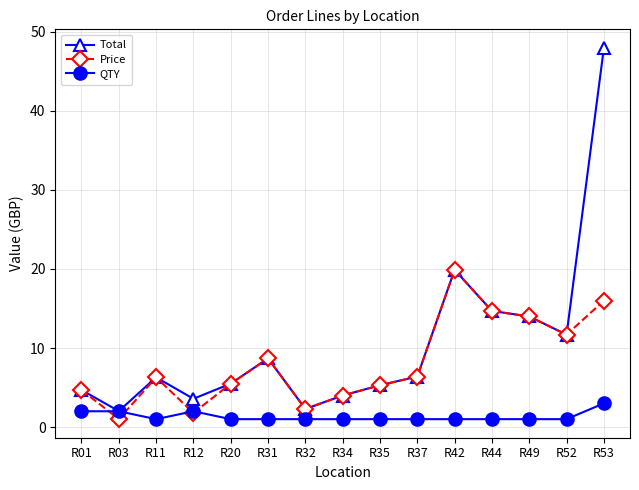

What is the spread (max minus min) of values at R53?

45.0